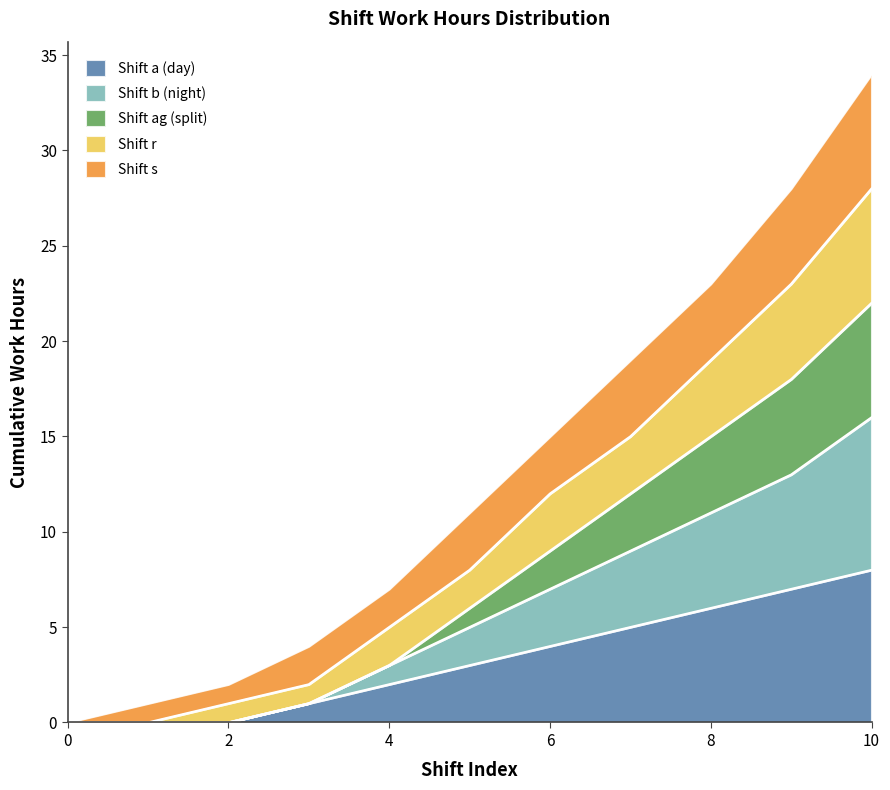

Does the chart have visible grid lines?

No